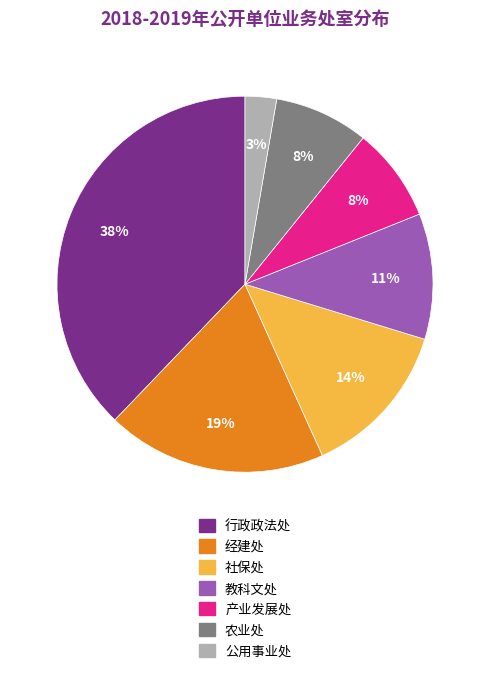

Combined, do 经建处 and 公用事业处 account for over 50%?

No